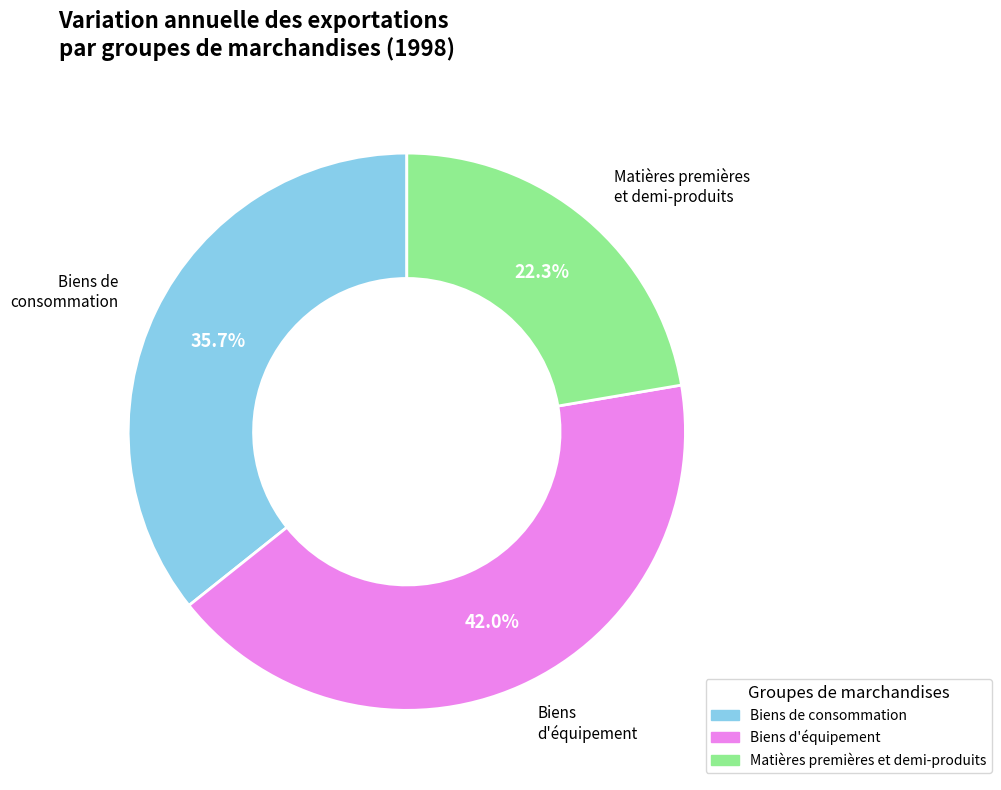

Is there any slice that represents more than half of the pie?

No